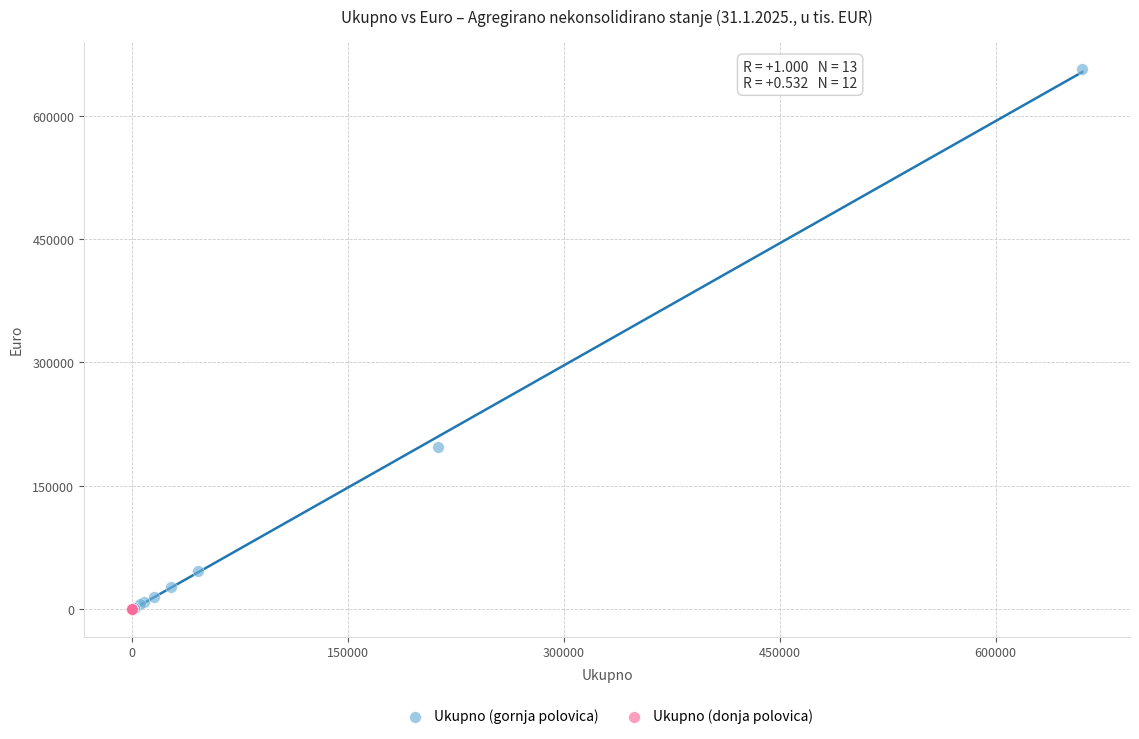

Which series contains the highest Y value?

Ukupno (gornja polovica)